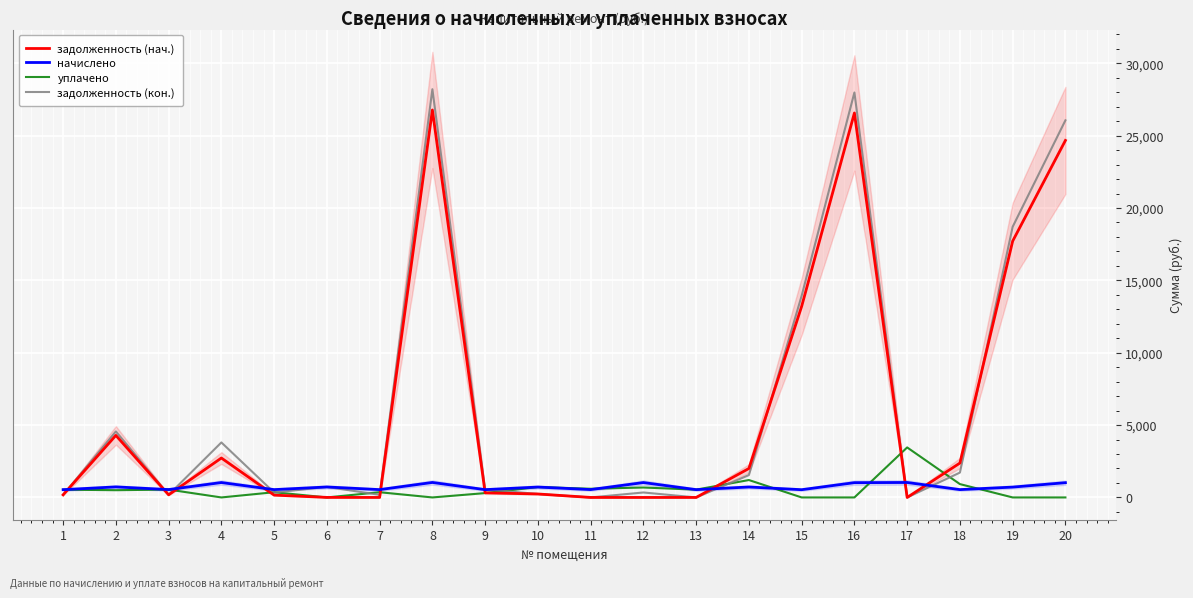

What is the difference between the maximum and minimum values in the начислено series?

500.2